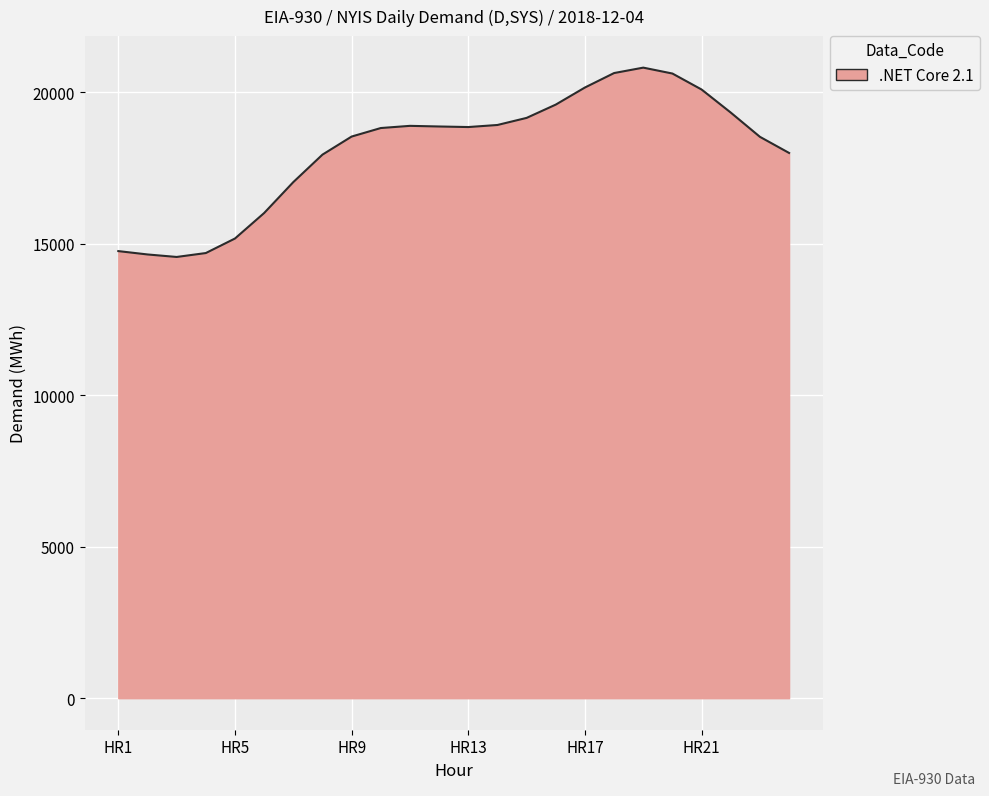

How many lines are shown in the chart?

1